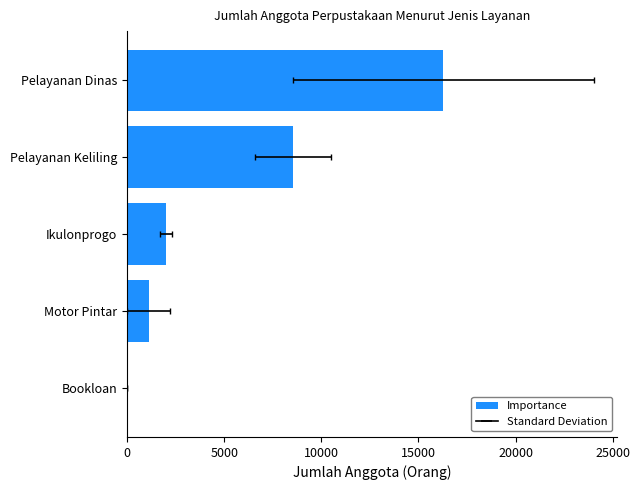

Count the number of data series in this chart.

1